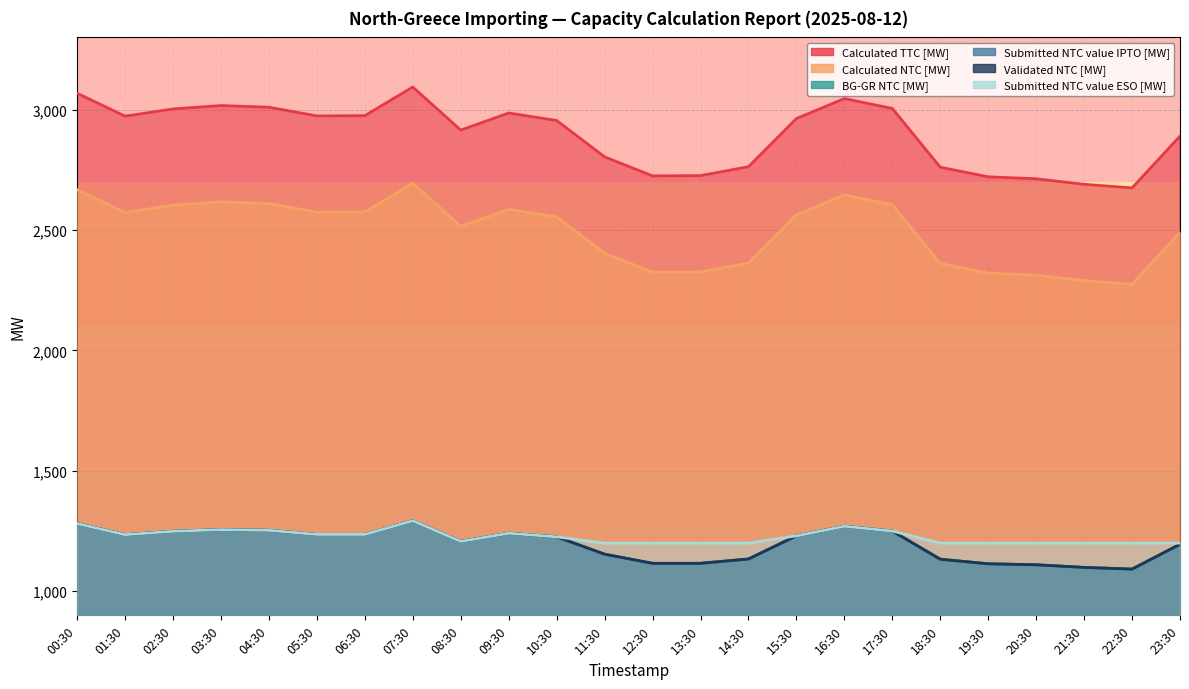

True or false: Calculated TTC [MW] has a value of 736 at 15:30.

False